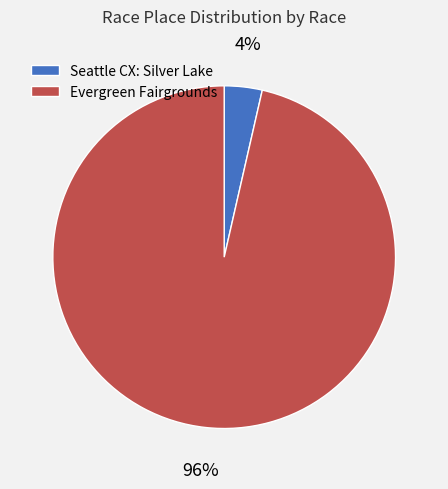

Between Evergreen Fairgrounds and Seattle CX: Silver Lake, which is larger?

Evergreen Fairgrounds